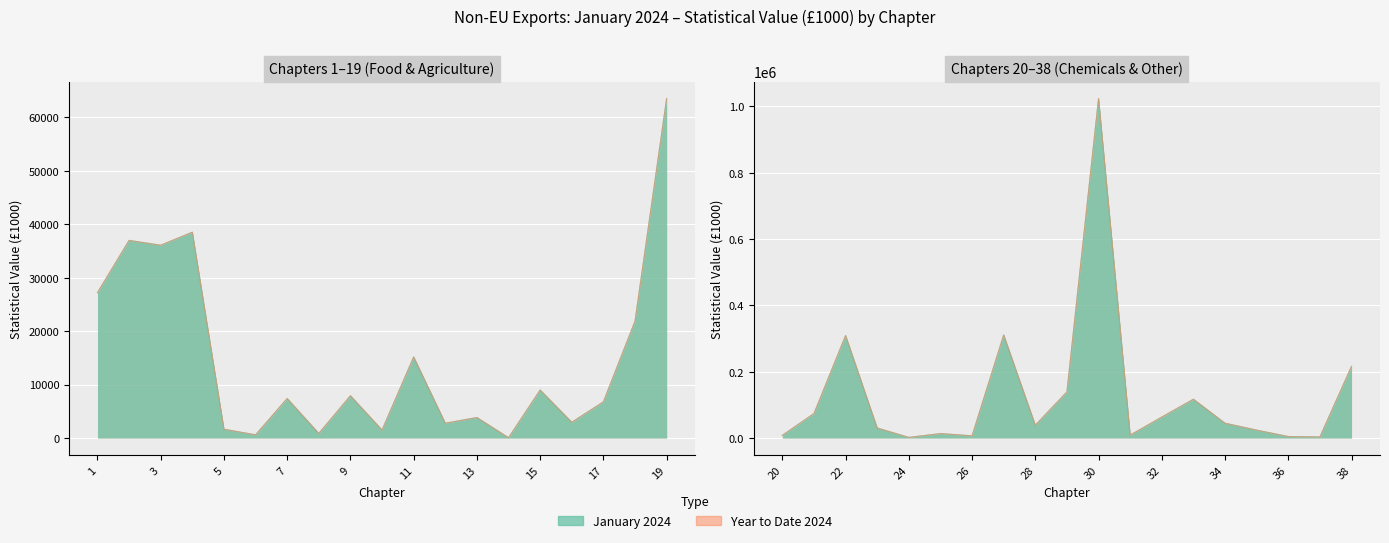

What is the value of the Year to Date 2024 point at the 23rd from the left?

30297